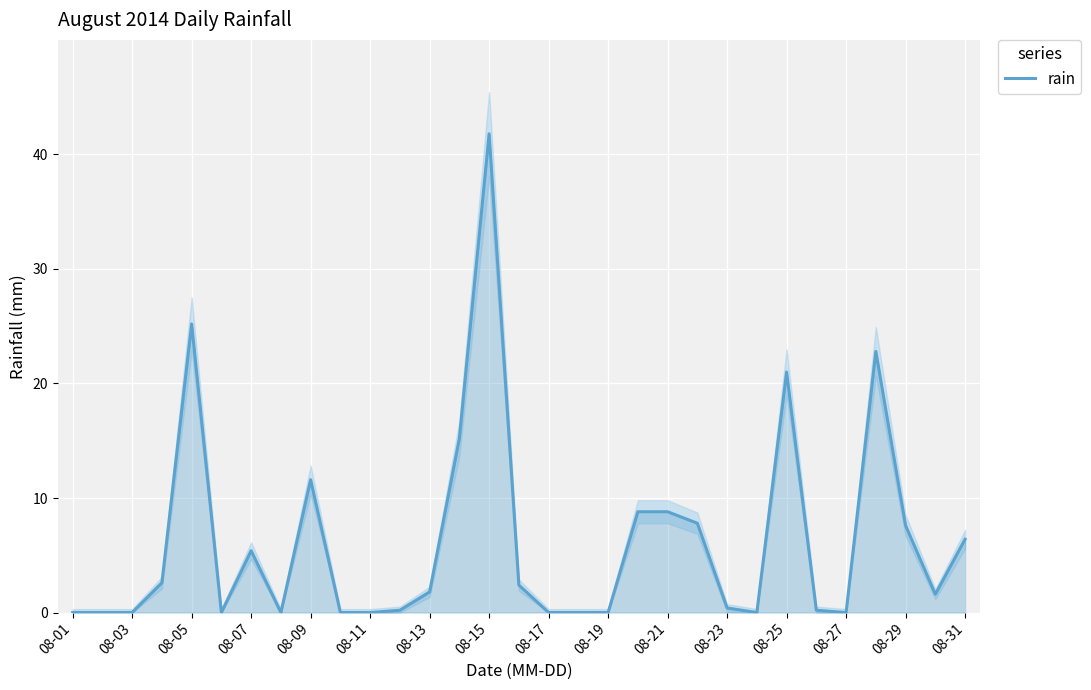

Where is rain nearest to the value 20?

08-25